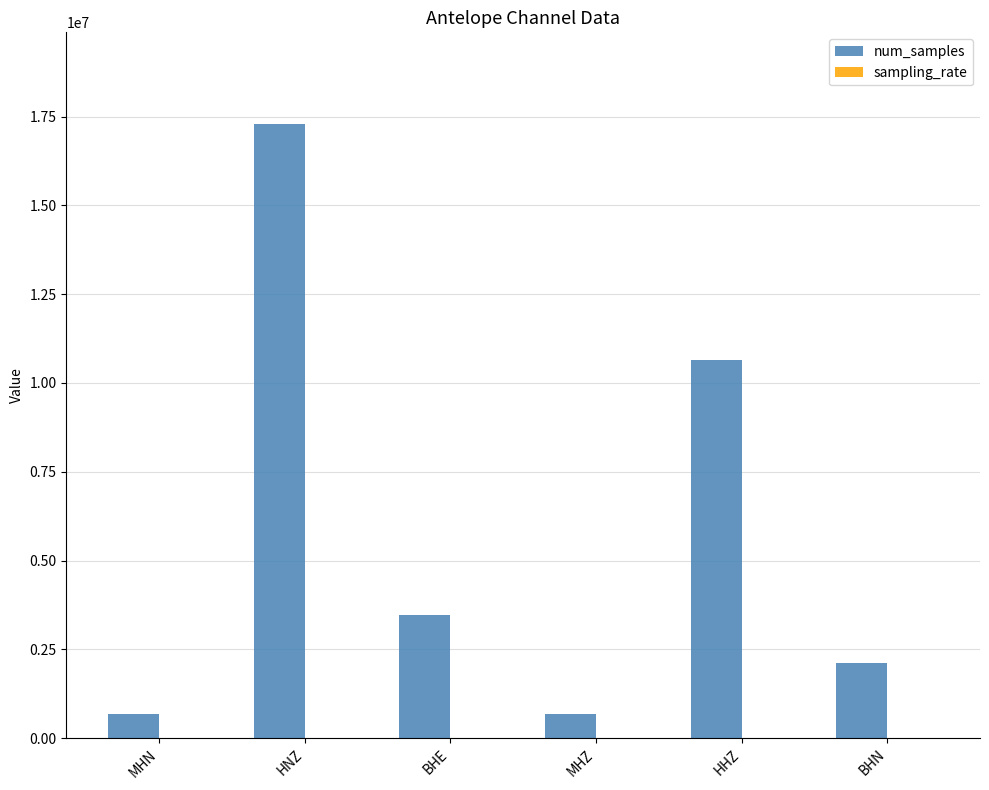

Where is num_samples nearest to the value 8985600?

HHZ